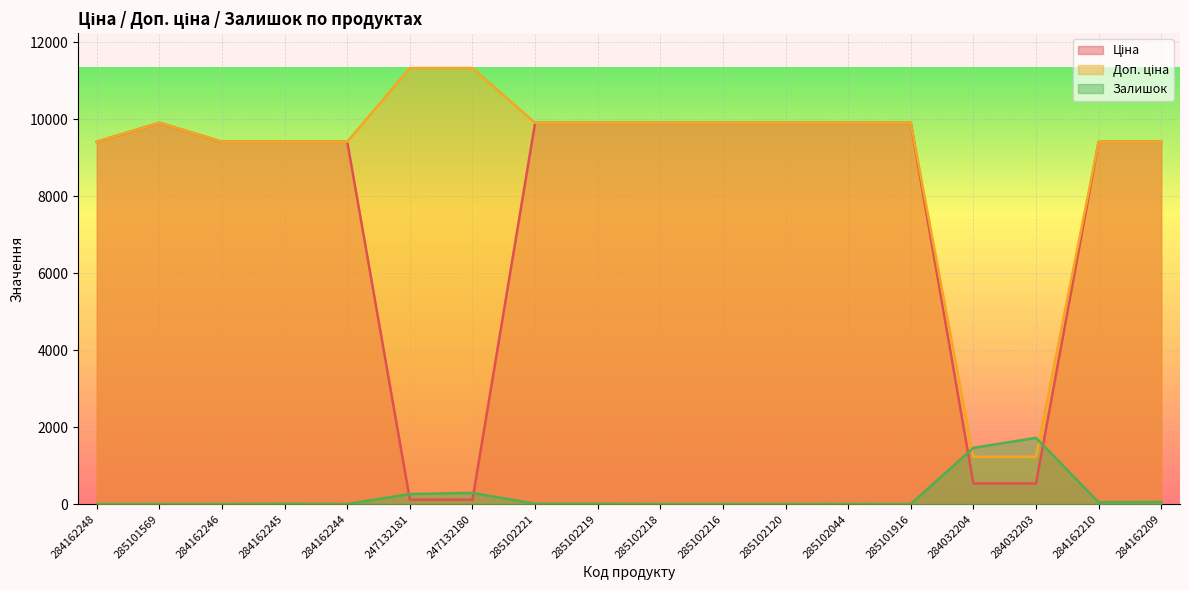

The Залишок series shows 0.3 at 285102044. True or false?

False